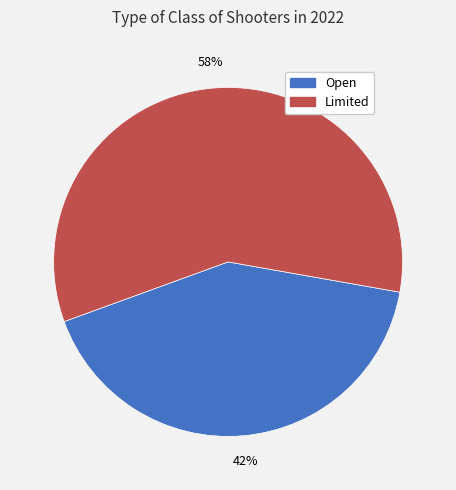

What is the ratio of the value at Limited to the value at Open?

1.4